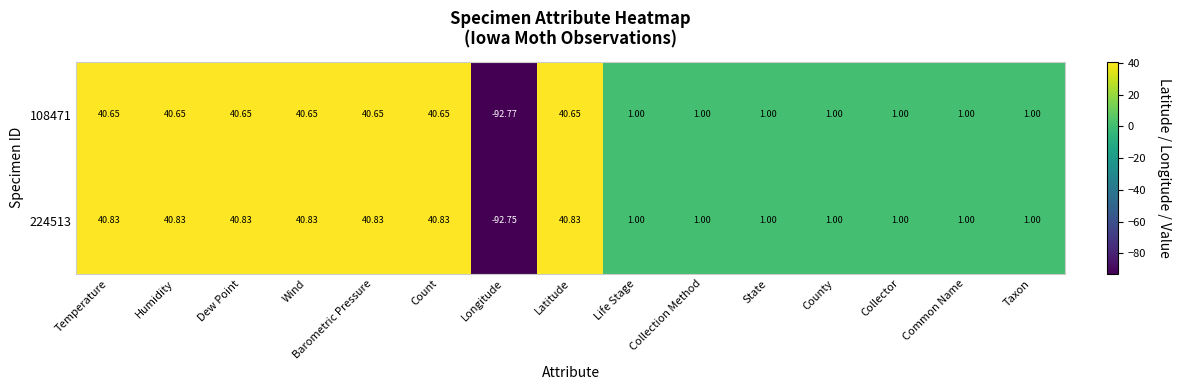

Is the value of 224513 at Count greater than the value of 108471 at Latitude?

Yes